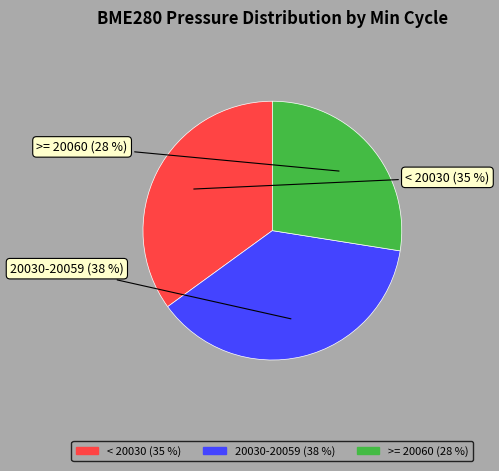

True or false: 20030-20059 accounts for 50% of the total.

False